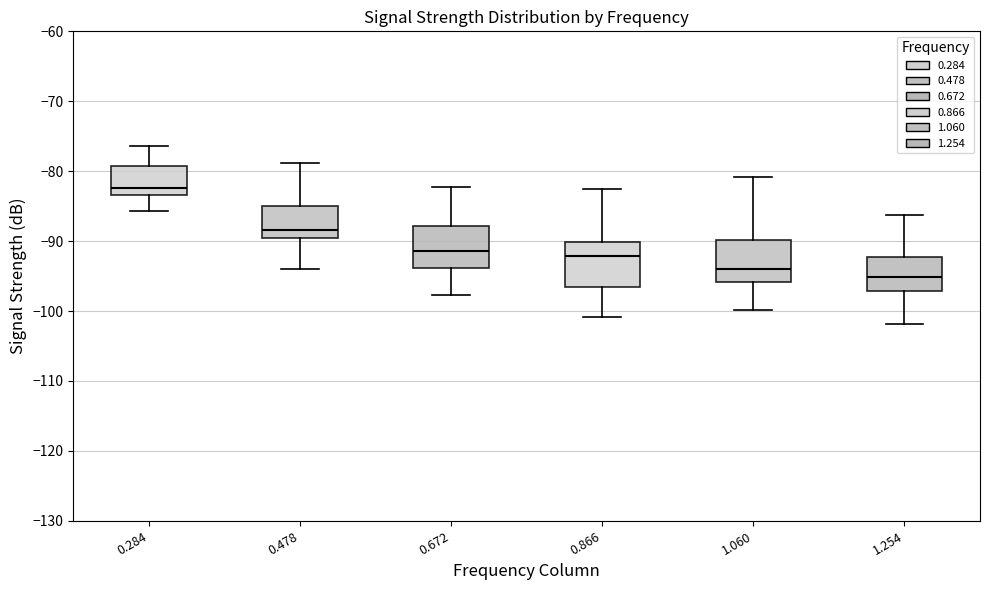

Reading left to right, transcribe this box plot: for each box, give where its median line is, the range the box spans, and where its two whiskers end, as read against the y-axis. The values are not printed on the chart, so give them approximately, as read against the axis.

0.284: median -82, box -83 to -79, whiskers -86 to -76
0.478: median -88, box -90 to -85, whiskers -94 to -79
0.672: median -91, box -94 to -88, whiskers -98 to -82
0.866: median -92, box -96 to -90, whiskers -101 to -82
1.060: median -94, box -96 to -90, whiskers -100 to -81
1.254: median -95, box -97 to -92, whiskers -102 to -86